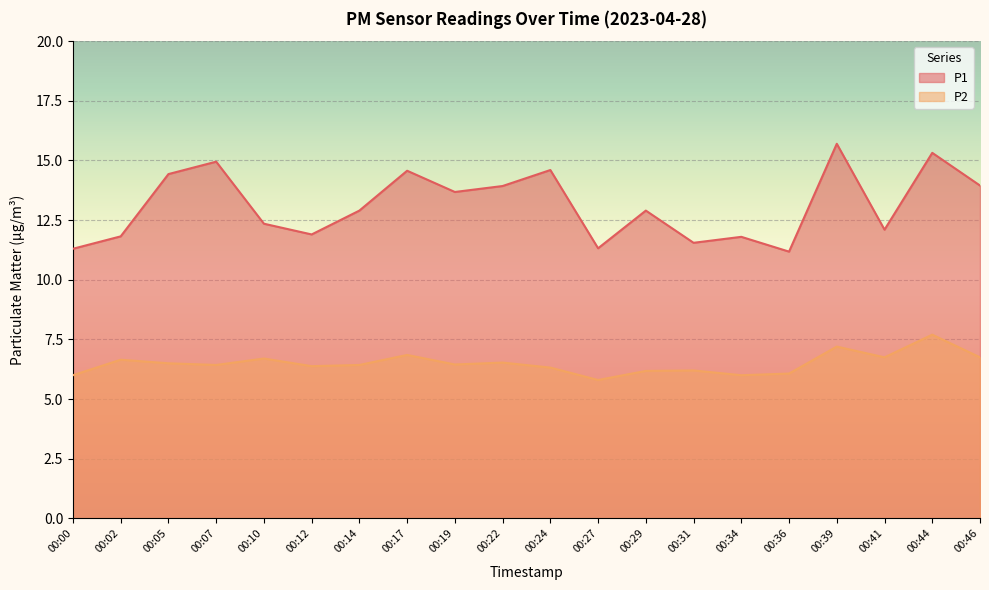

At 00:17, list the series in order from largest to smallest.

P1, P2